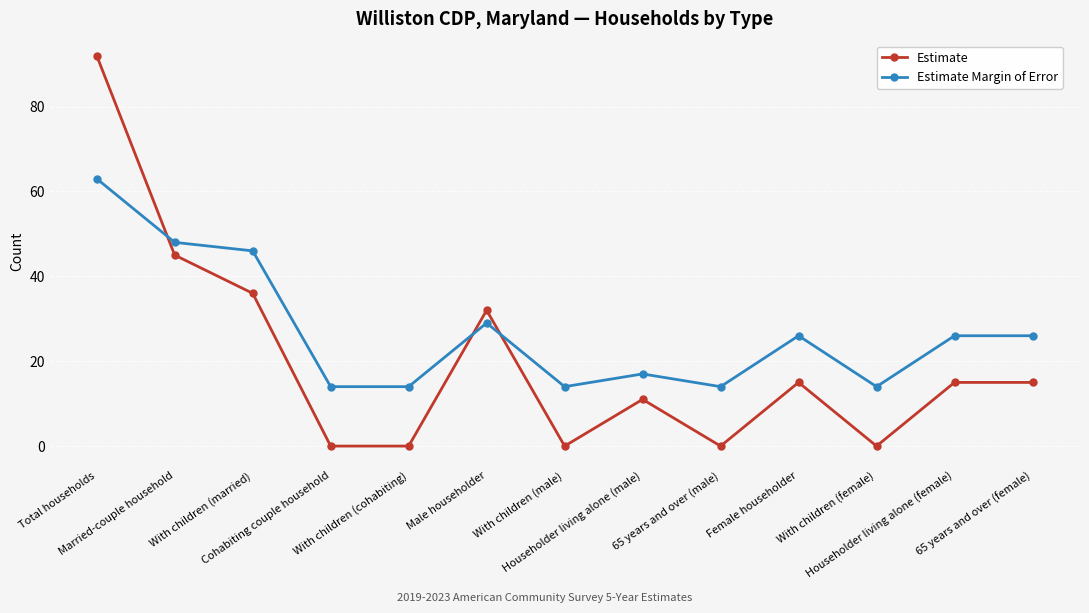

True or false: Estimate Margin of Error has more than 1 points higher than both neighbors.

True